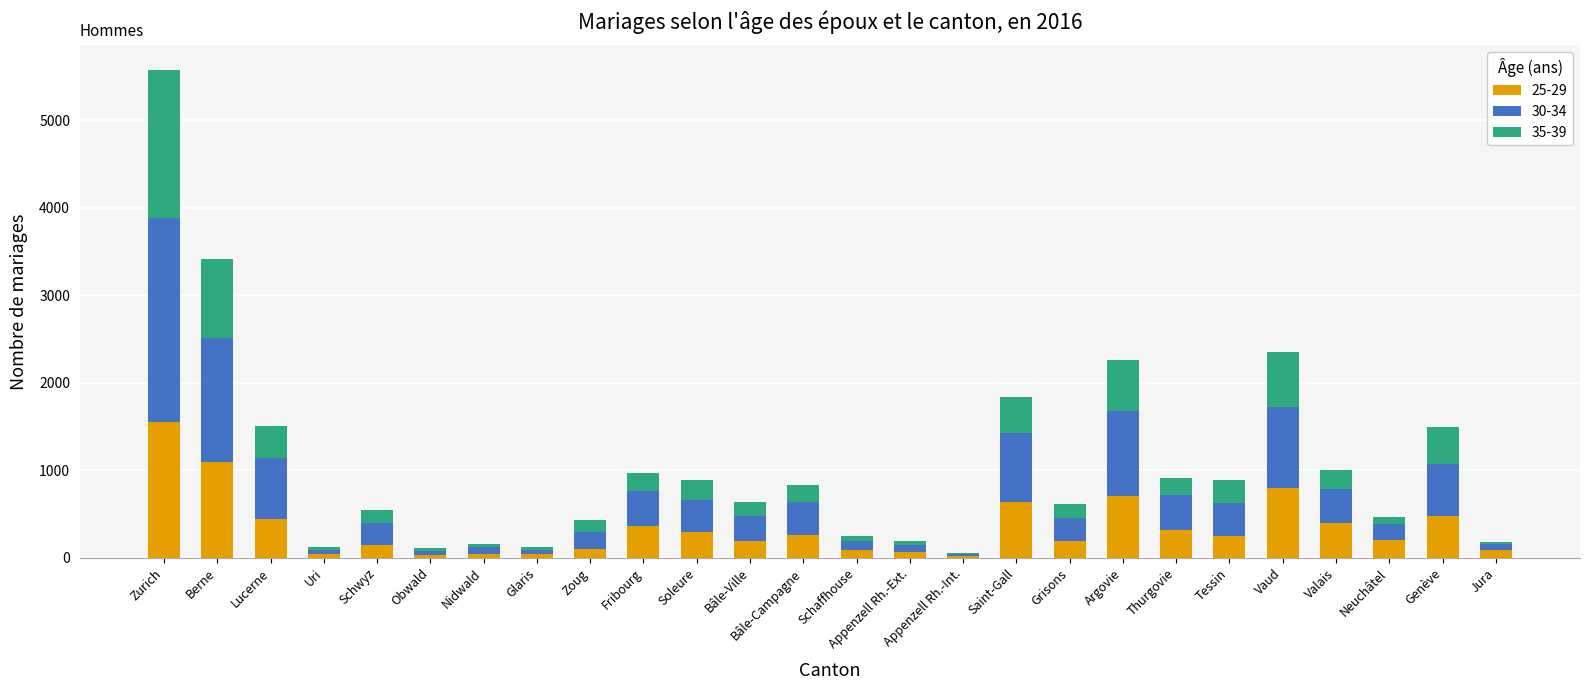

What is the total value across all series at Vaud?

2356